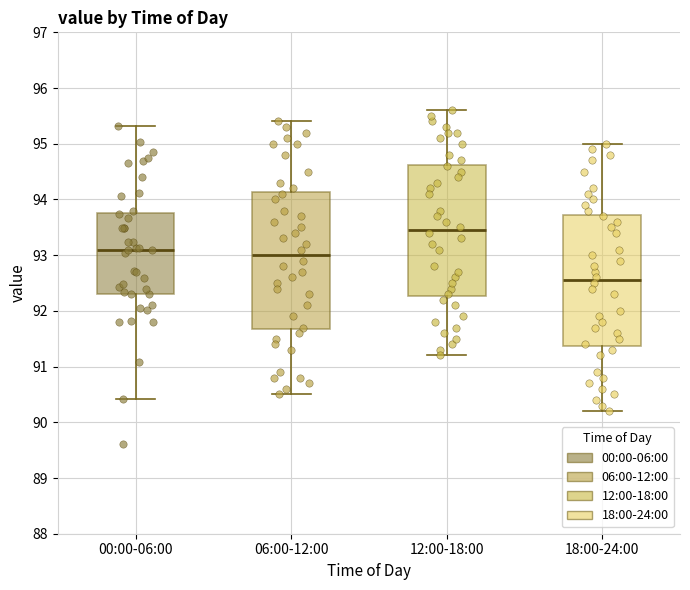

Which box is the tallest, from its lower edge to its upper edge?

06:00-12:00